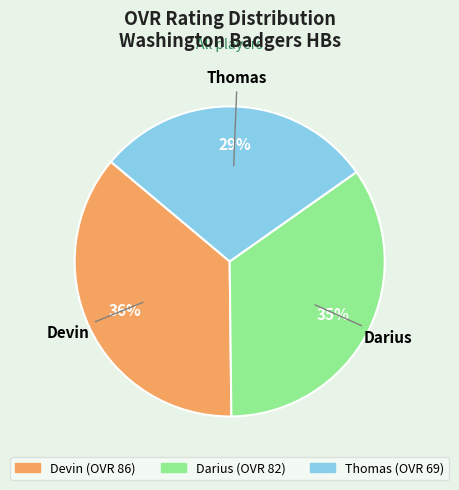

Which slice is the largest?

Devin